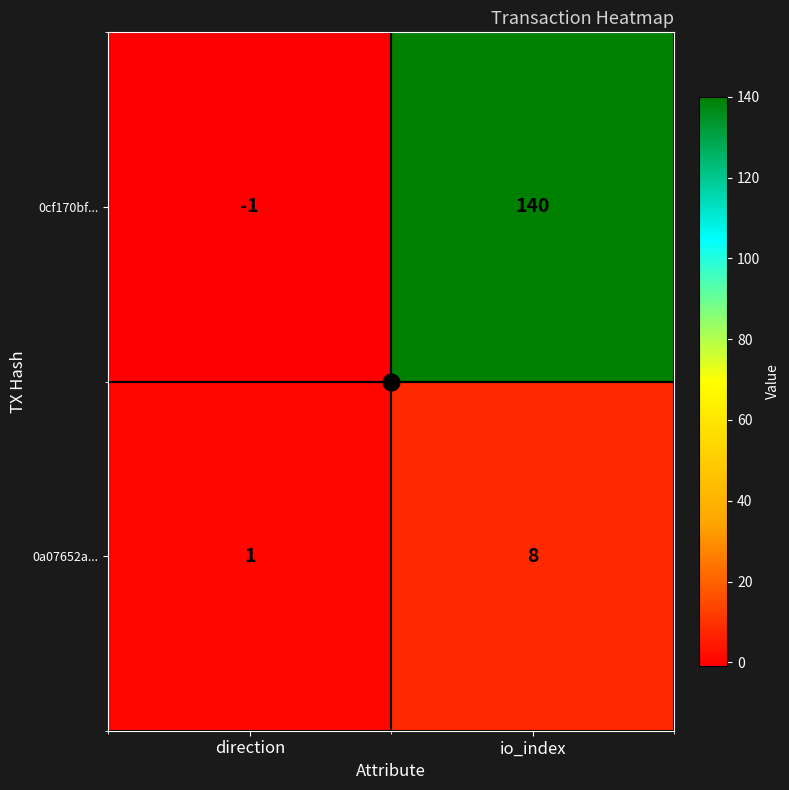

Which series has the widest spread of values?

0cf170bf...